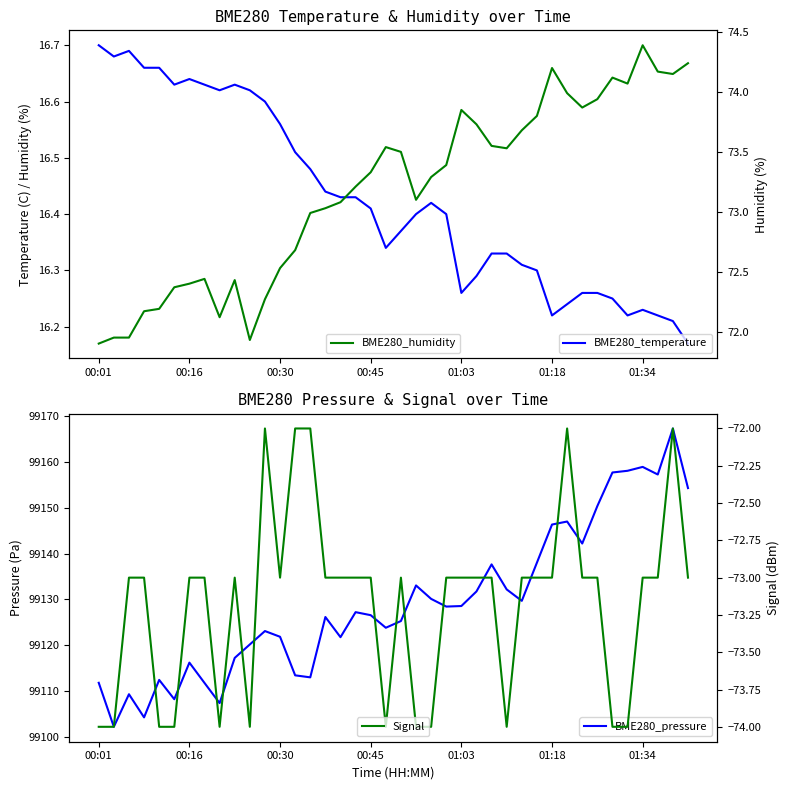

What position from the right is 37?

3